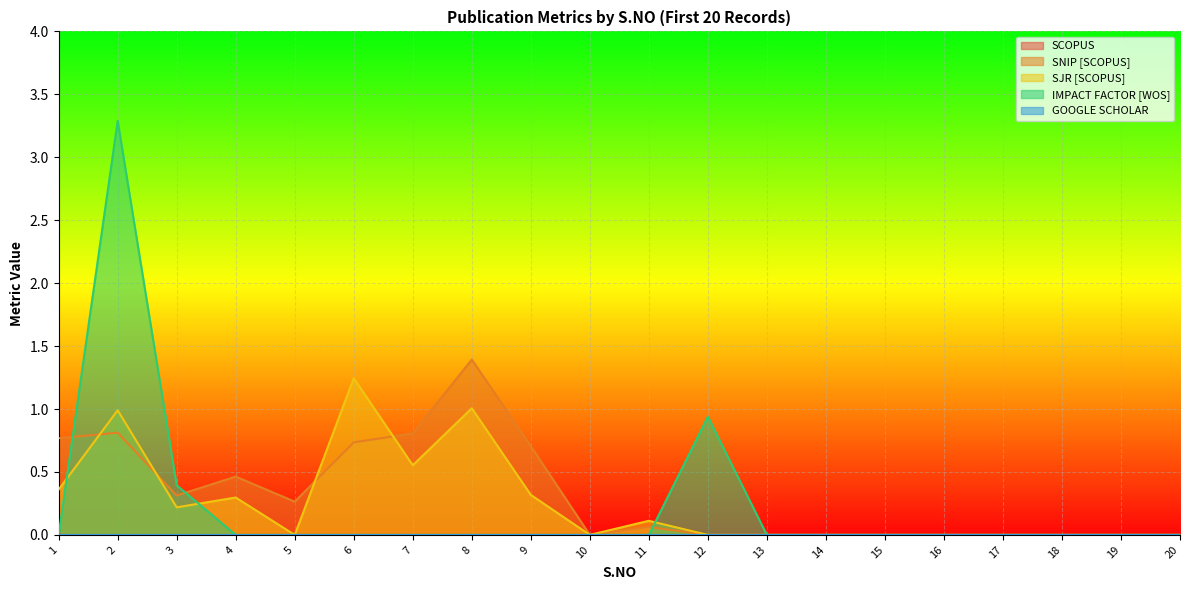

What is the average value of the SNIP [SCOPUS] series?

0.3